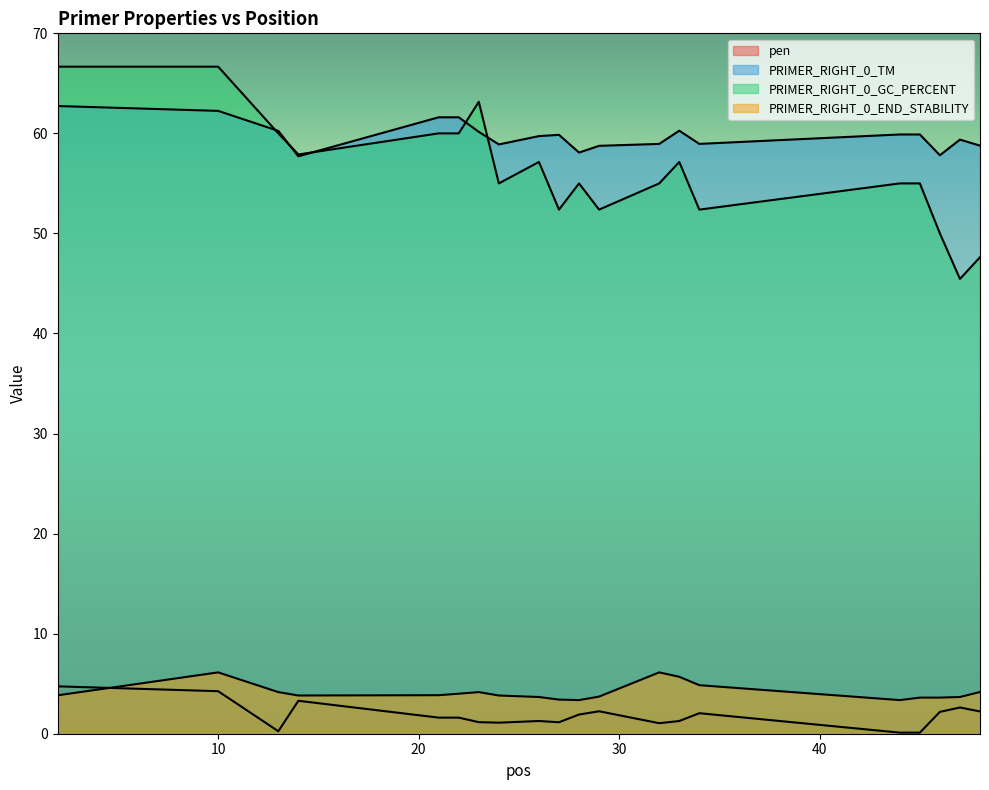

How many values in the pen series exceed 1?

17